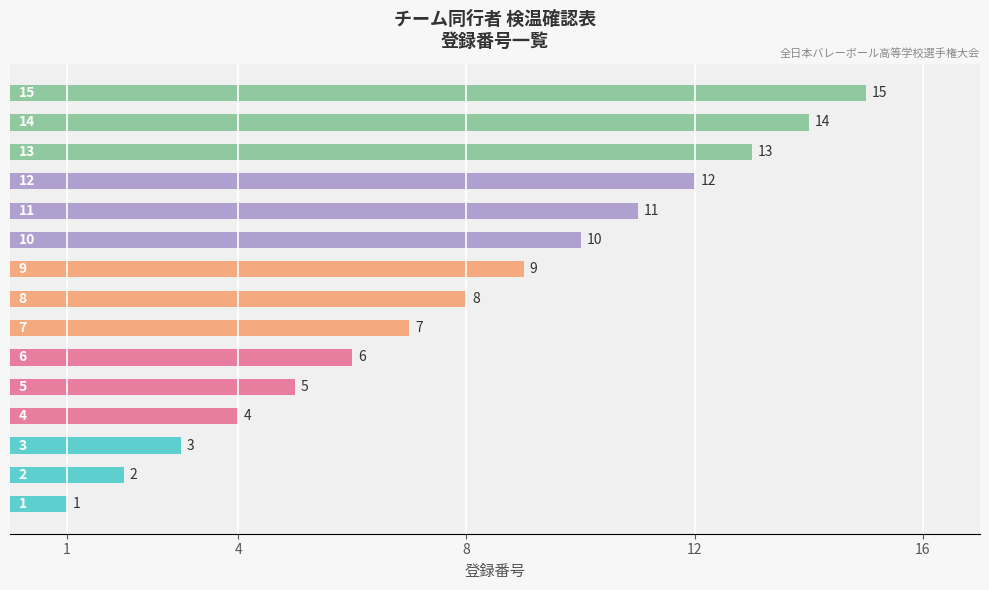

What is the greatest value displayed?

15